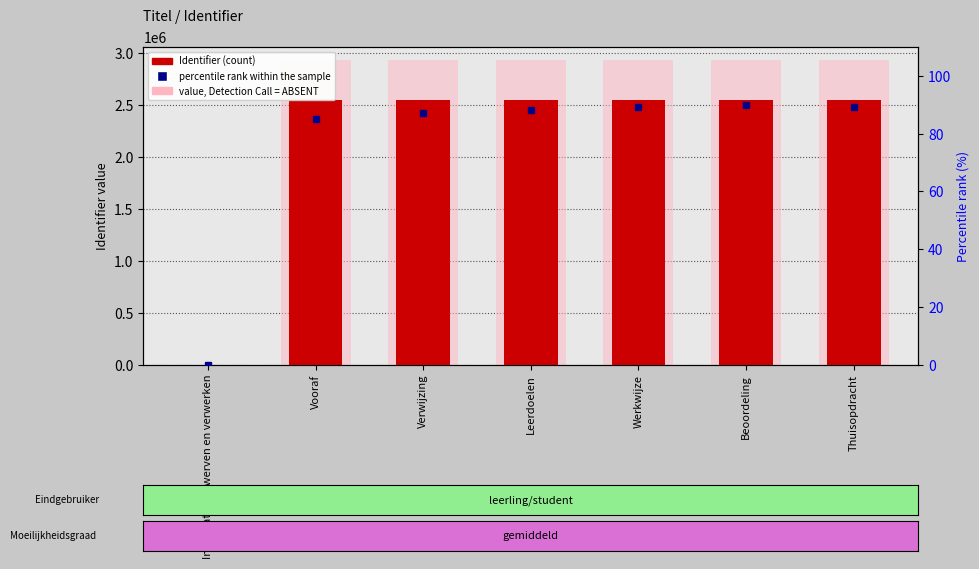

Between Beoordeling and Thuisopdracht, which is larger?

Beoordeling